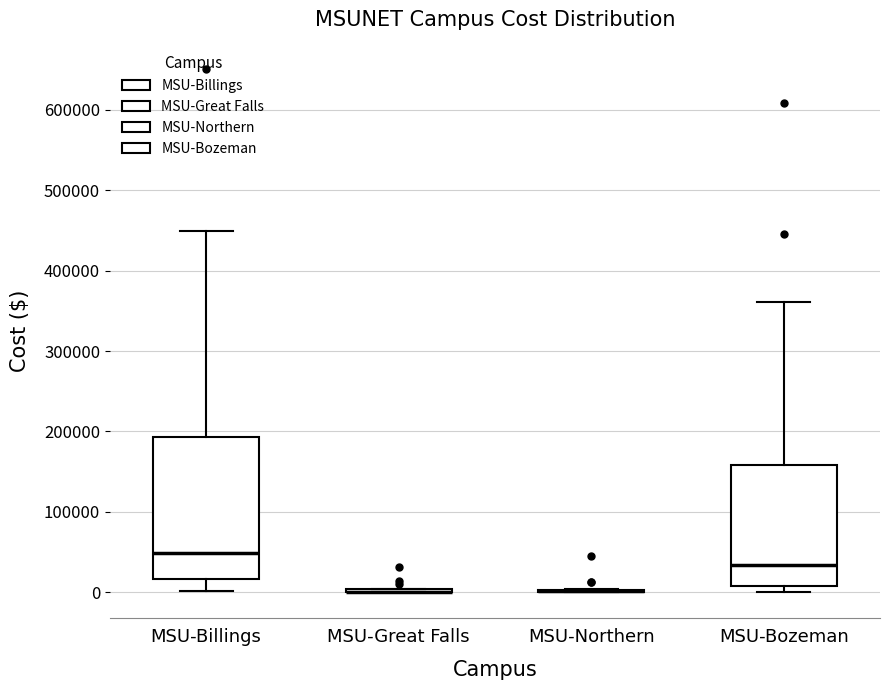

Reading left to right, read every box against the y-axis: the position of its median line, the range the box covers, and the ends of its whiskers. The values are not printed on the chart, so give them approximately, as read against the axis.

MSU-Billings: median 50000, box 20000 to 190000, whiskers 0 to 450000
MSU-Great Falls: box collapsed to a line at 0, whiskers 0 to 0
MSU-Northern: box collapsed to a line at 0, whiskers 0 to 0
MSU-Bozeman: median 30000, box 10000 to 160000, whiskers 0 to 360000